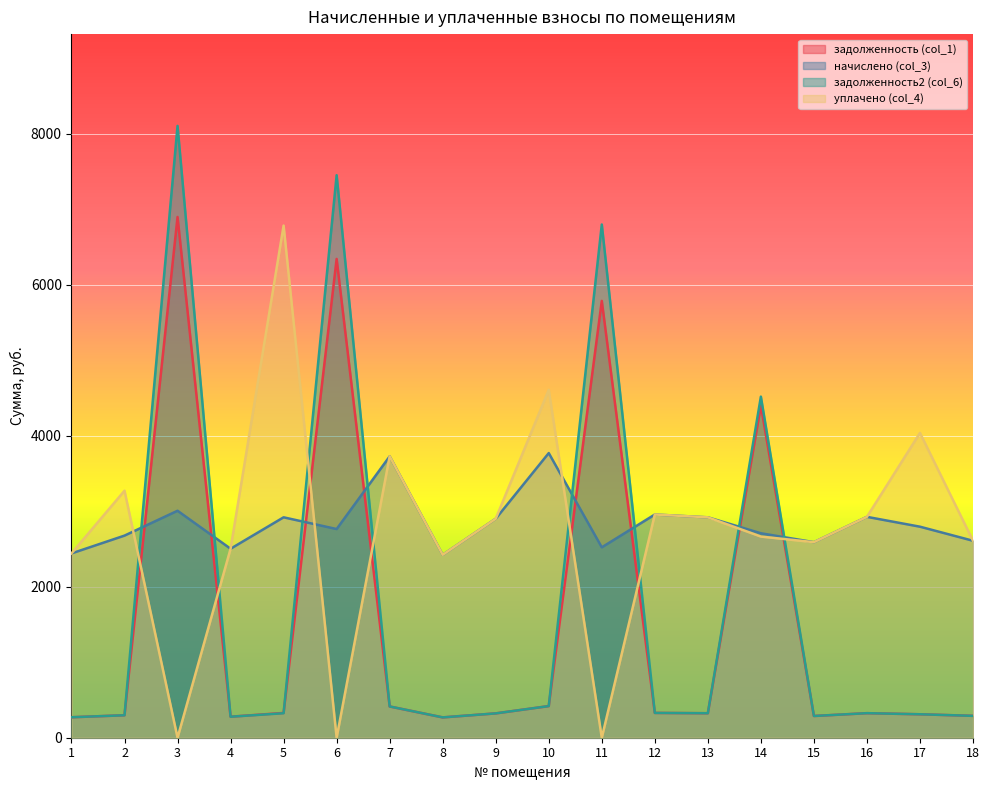

Reading left to right, what are all the values shown in this chart?

задолженность (col_1): 271.2	297.4	6896.2	278.3	328.3	6340.5	414.0	269.1	322.2	418.8	5784.8	328.4	324.3	4400.7	287.7	325.0	310.5	289.8
начислено (col_3): 2440.5	2676.5	3005.6	2502.6	2918.7	2763.4	3726.0	2421.9	2900.1	3769.5	2521.3	2956.0	2918.7	2707.6	2589.6	2924.9	2794.5	2608.2
задолженность2 (col_6): 271.2	297.4	8102.2	278.1	324.3	7449.3	414.0	269.1	322.2	418.8	6796.5	328.4	324.3	4516.8	287.7	325.0	310.5	289.6
уплачено (col_4): 2440.5	3271.3	0.0	2502.6	6782.1	0.0	3726.0	2421.9	2900.1	4607.1	0.0	2956.0	2918.7	2663.8	2589.6	2924.9	4036.5	2608.4